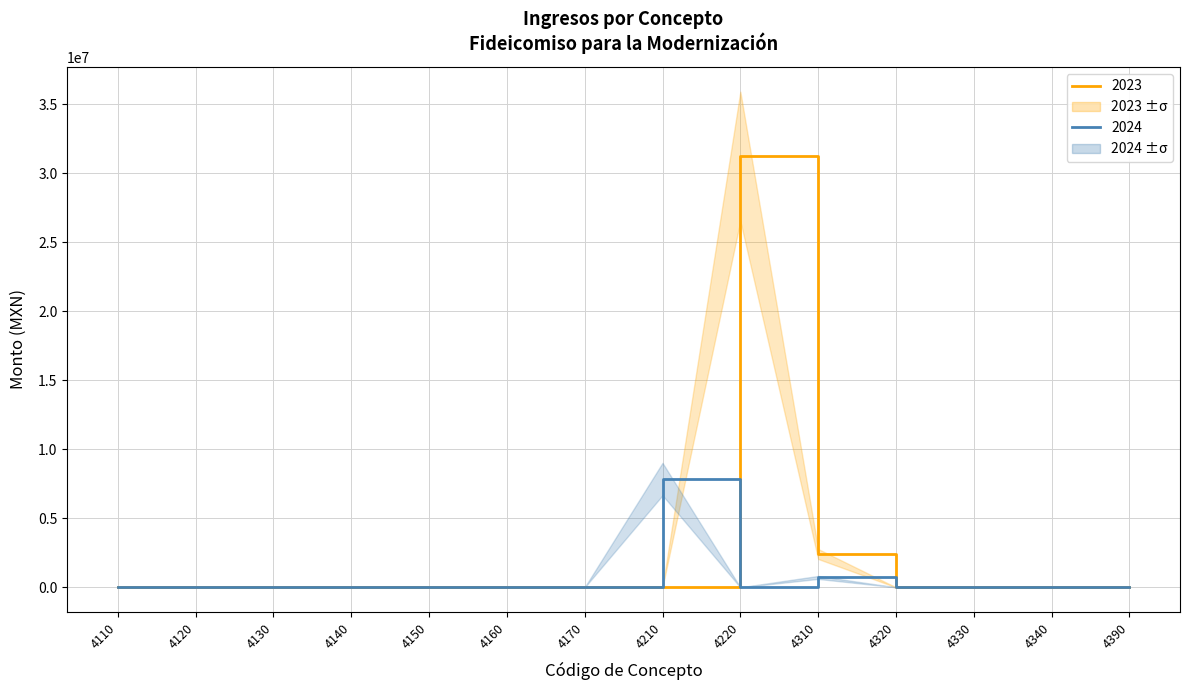

Reading right to left, list all the values displayed in this chart.

2023: 32145.5	0.0	0.0	0.0	2414179.4	31232822.1	0.0	0.0	0.0	0.0	0.0	0.0	0.0	0.0
2024: 9617.0	0.0	0.0	0.0	714567.9	0.0	7841981.4	0.0	0.0	0.0	0.0	0.0	0.0	0.0